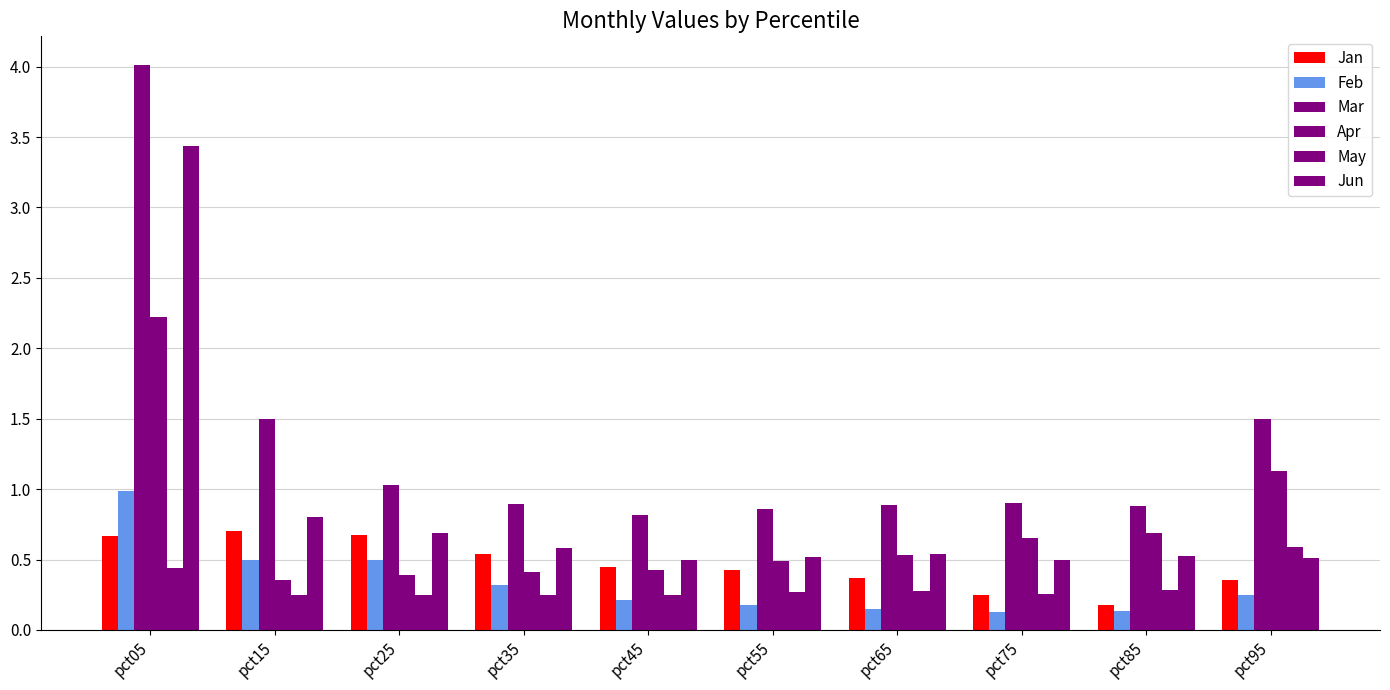

What is the sum of the Mar values at pct55 and pct85?

1.7